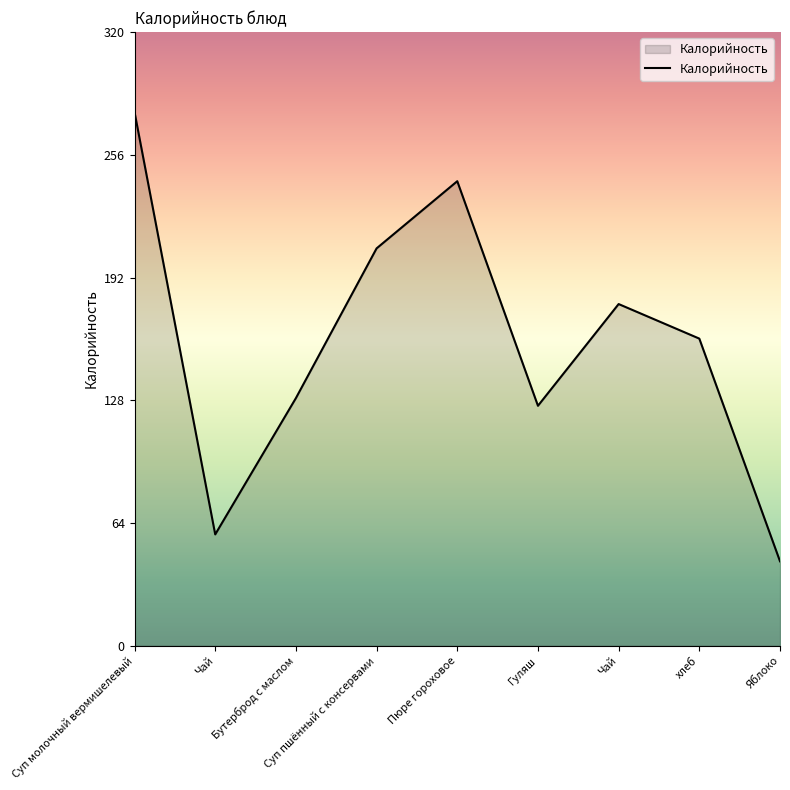

Reading left to right, transcribe all the data shown in this chart.

278	58	129	207	242	125	178	160	44